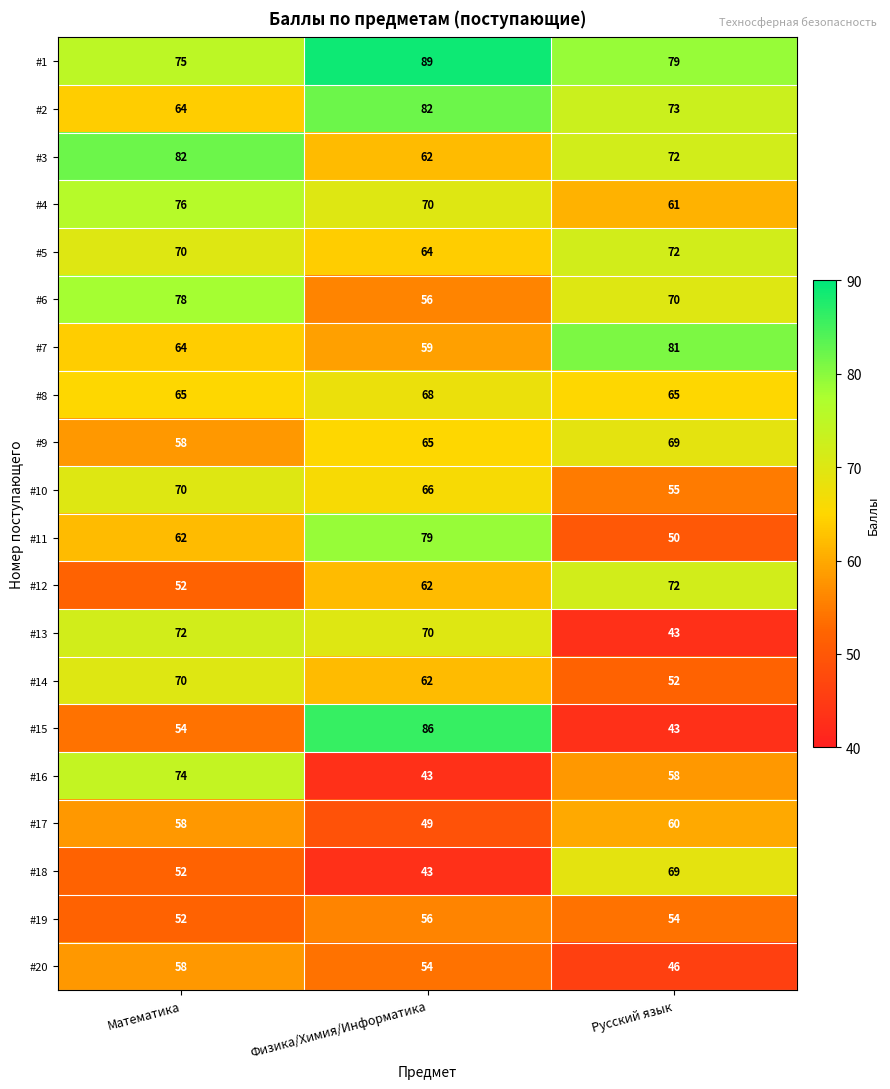

Where is #3 nearest to the value 72?

Русский язык